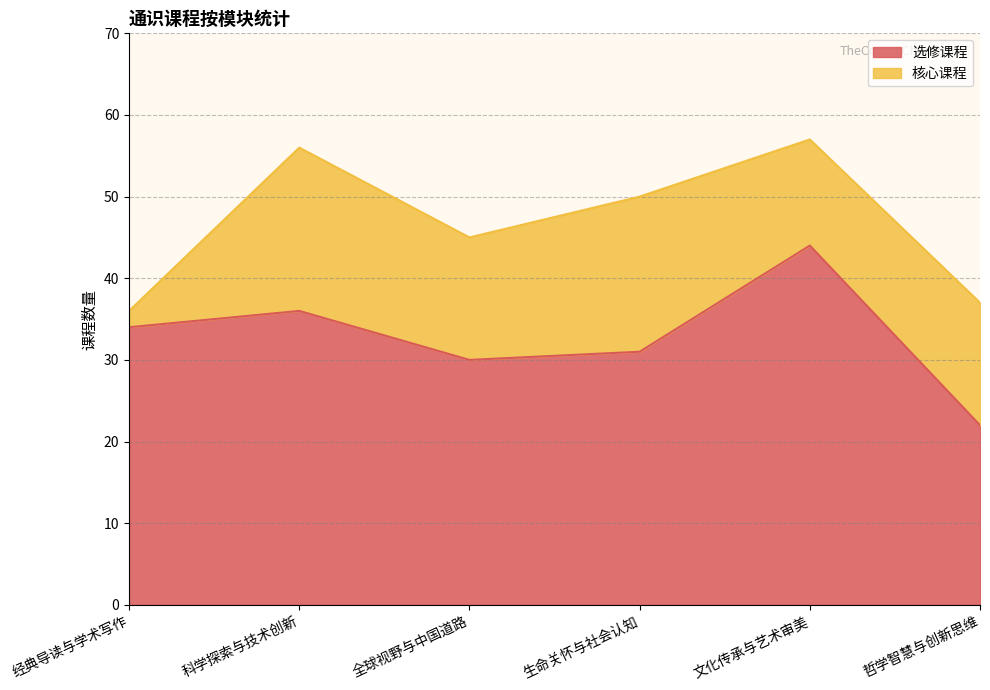

Reading left to right, list all the values displayed in this chart.

经典导读与学术写作=34	科学探索与技术创新=36	全球视野与中国道路=30	生命关怀与社会认知=31	文化传承与艺术审美=44	哲学智慧与创新思维=22